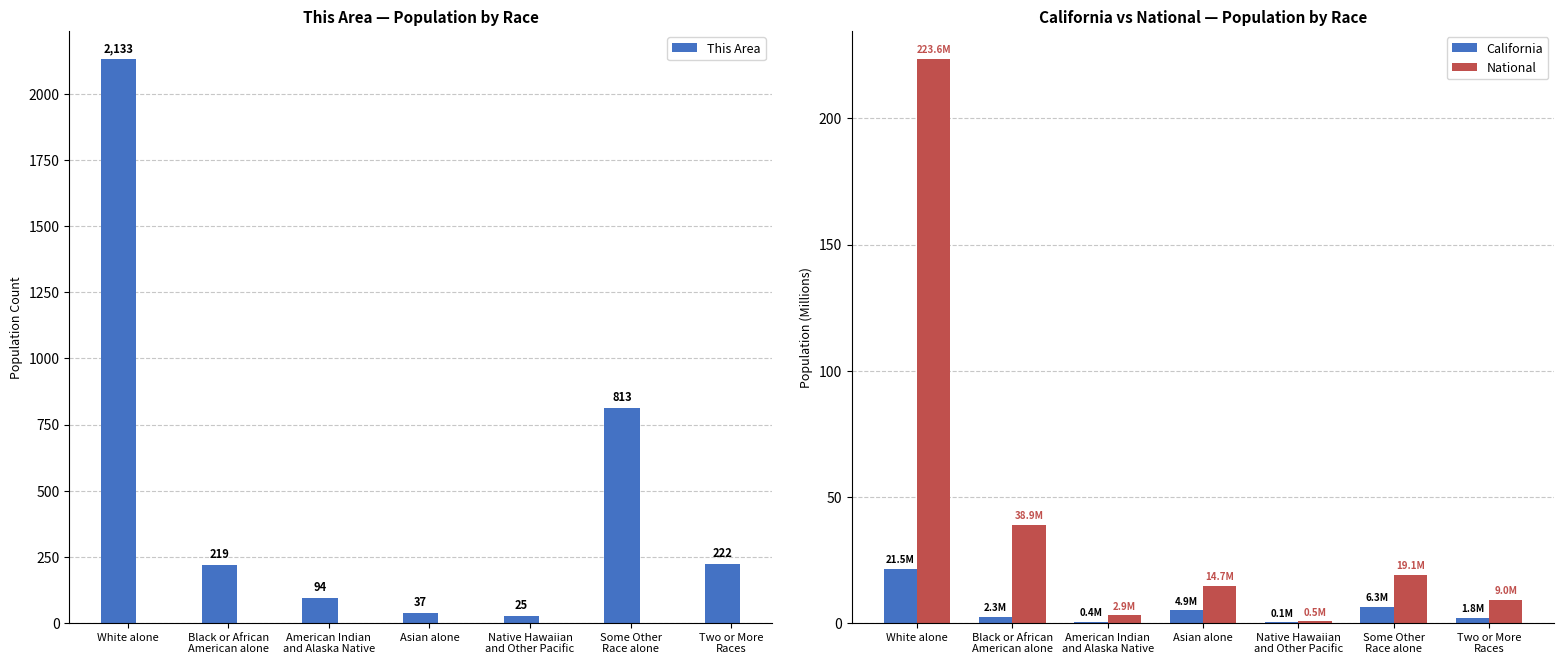

Is it true that This Area equals 41.7 at Native Hawaiian
and Other Pacific?

False